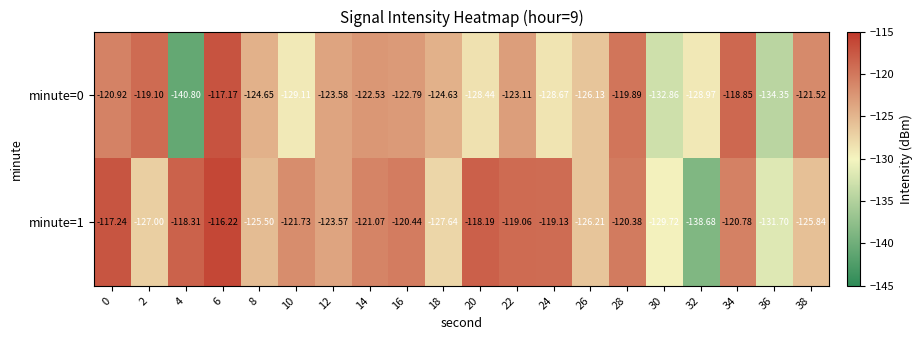

What is the maximum value shown in the chart?

-116.2